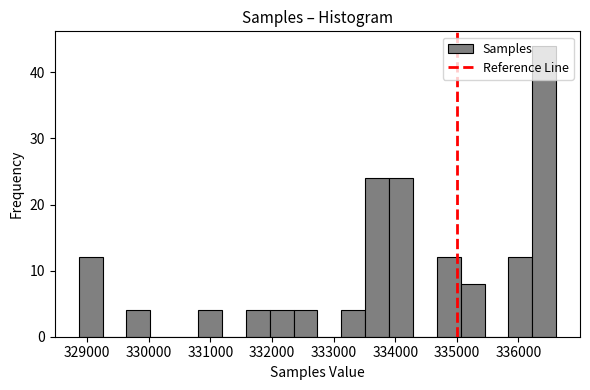

Read against the x-axis, roughly where is the centre of the tallest bar?

336400